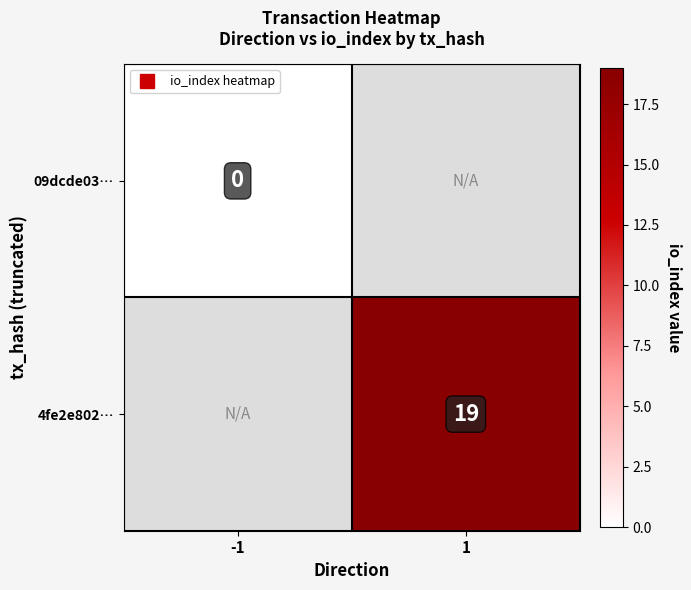

At how many categories does at least one series exceed 12?

1